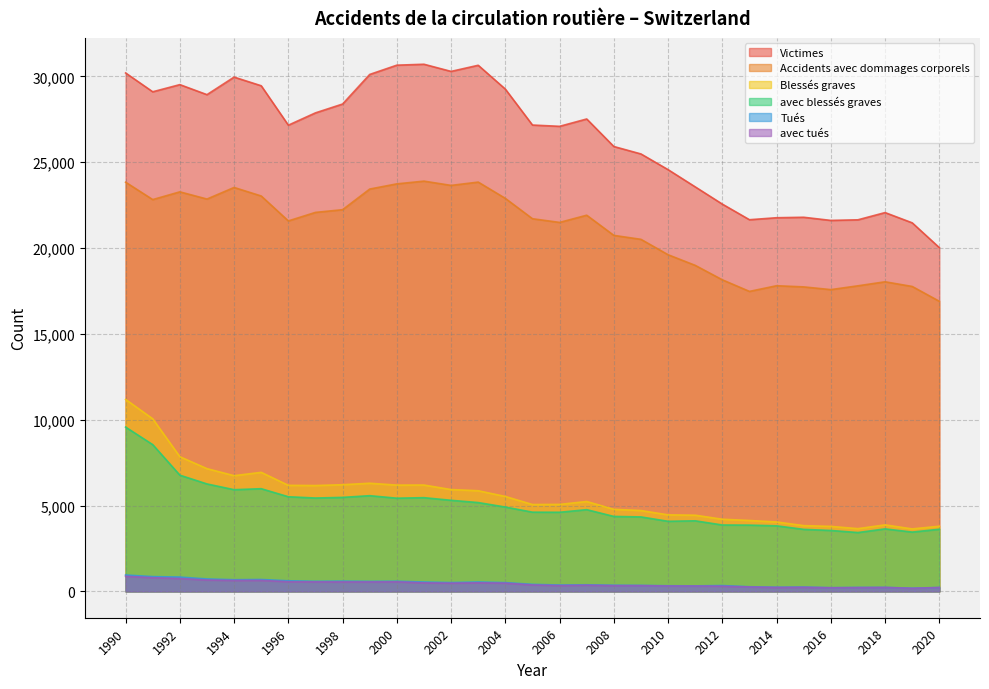

True or false: Accidents avec dommages corporels and Tués intersect in this chart.

False